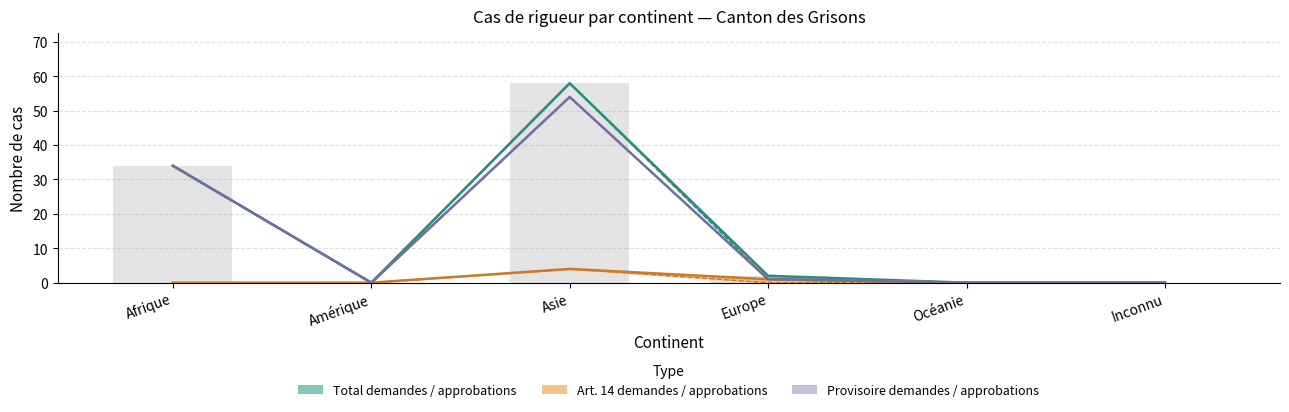

List the labels in order of value, largest first.

Asie, Afrique, Europe, Amérique, Océanie, Inconnu